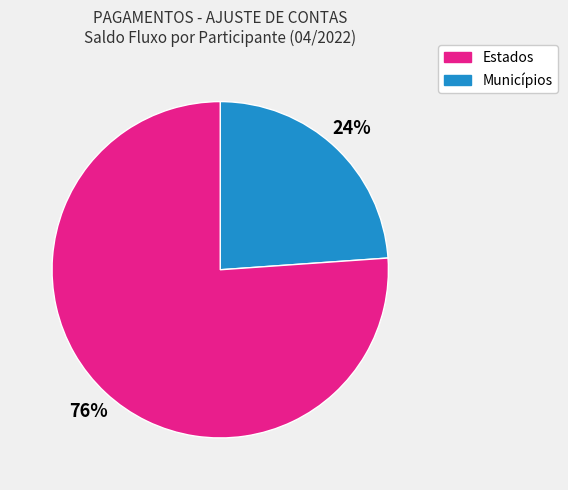

To the nearest percent, what is the difference between the largest and smallest slice percentages?

52%